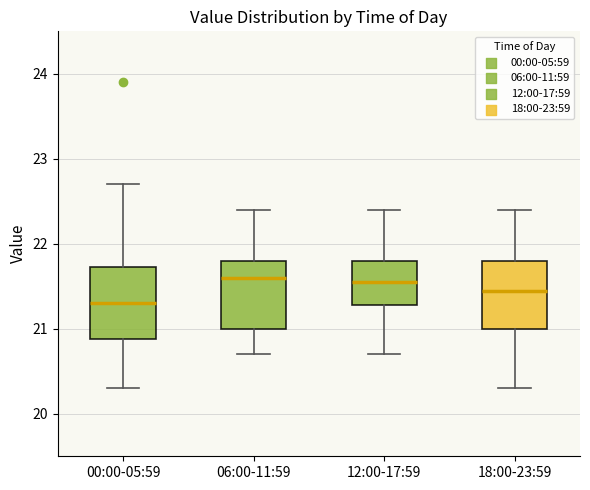

Which box has the lowest median line?

00:00-05:59